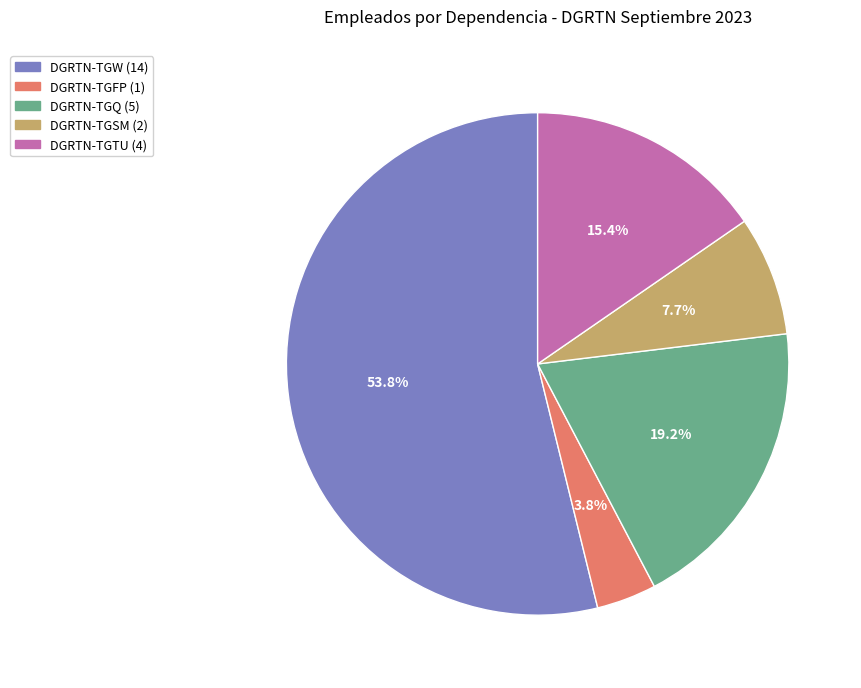

What is the smallest slice in the pie chart?

DGRTN-TGFP